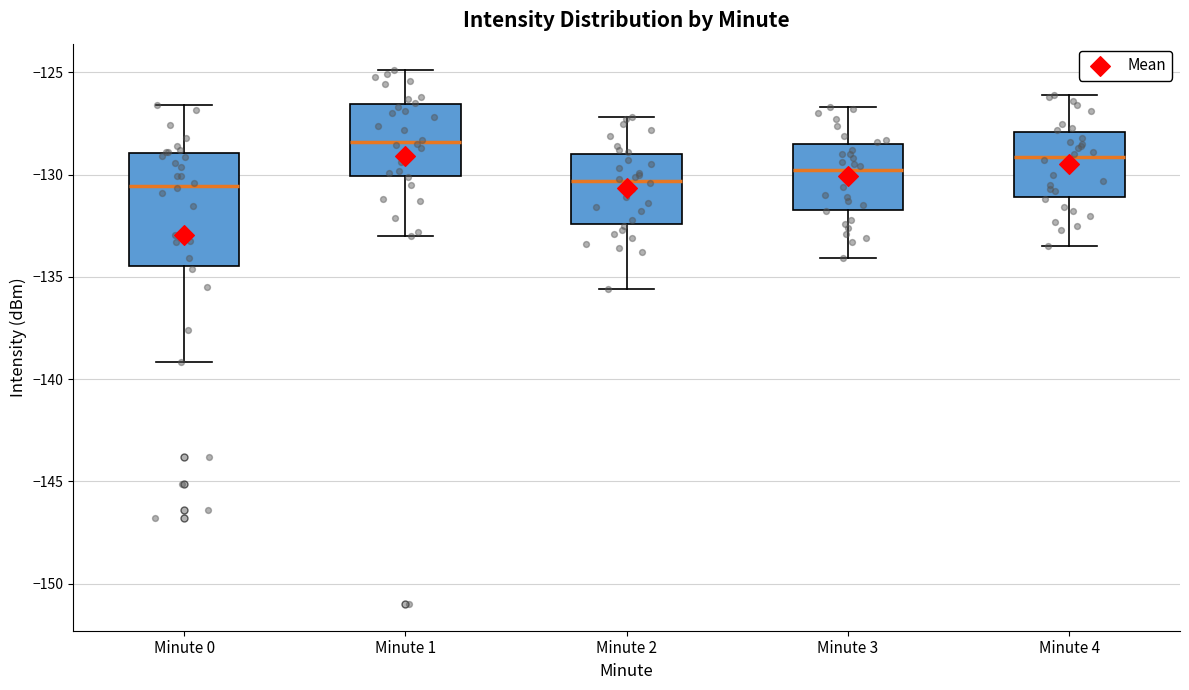

Where is the lower edge of the box for Minute 2 on the y-axis? The values are not printed on the chart, so give them approximately, as read against the axis.

-132.5